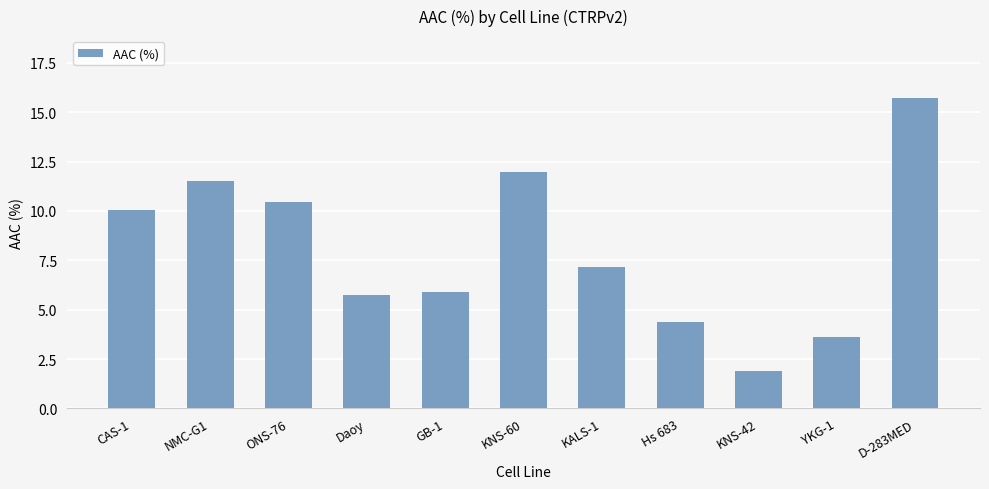

Are the bars grouped side by side (vs. stacked)?

No